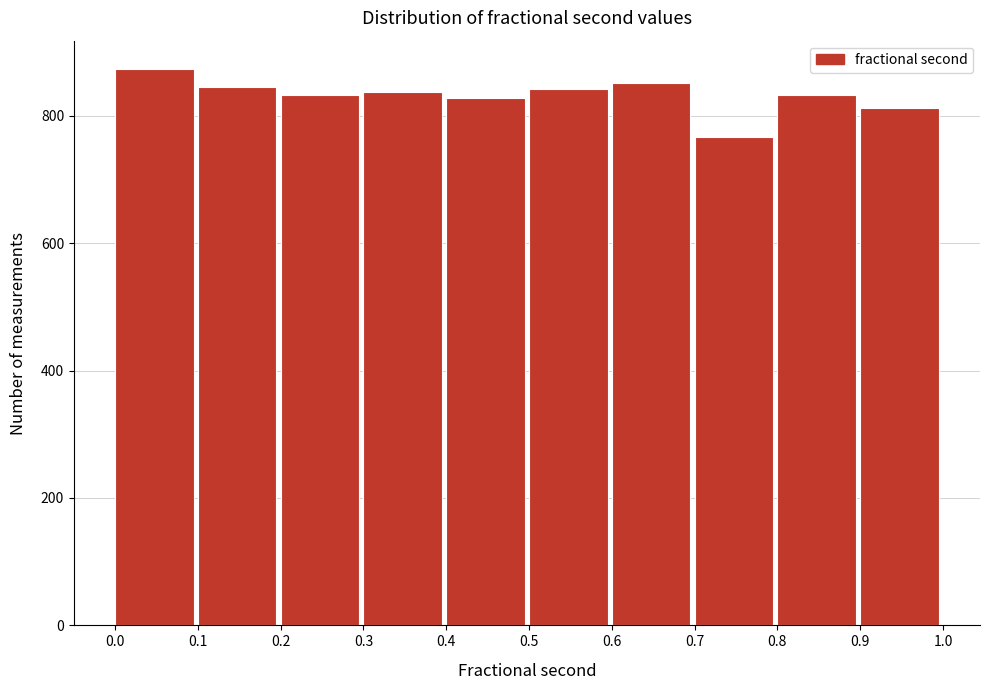

How tall is the bar that spans 0.3 to 0.4 on the x-axis? The values are not printed on the chart, so give them approximately, as read against the axis.

840